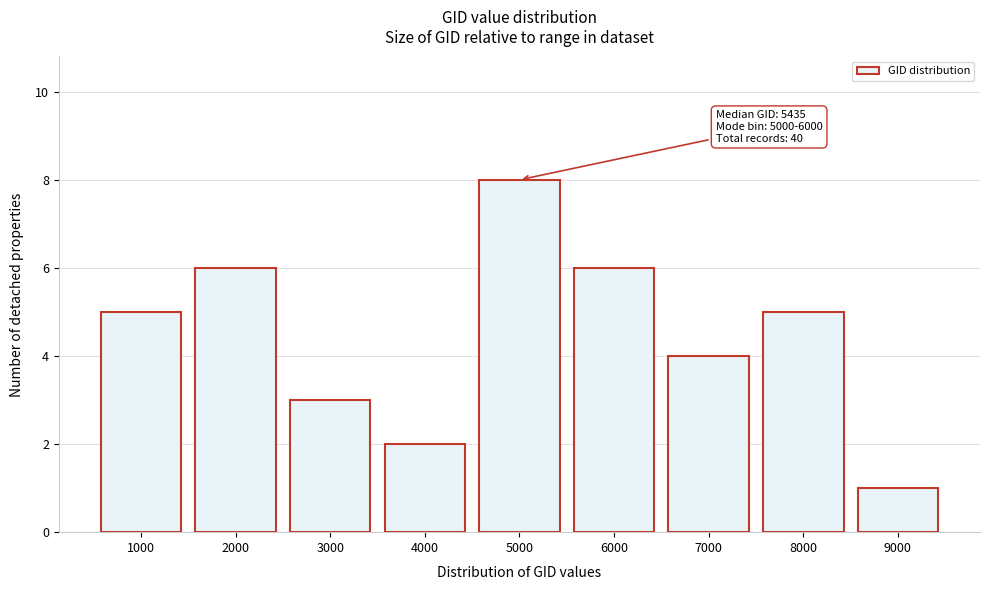

Reading left to right, what are all the values shown in this chart?

5	6	3	2	8	6	4	5	1